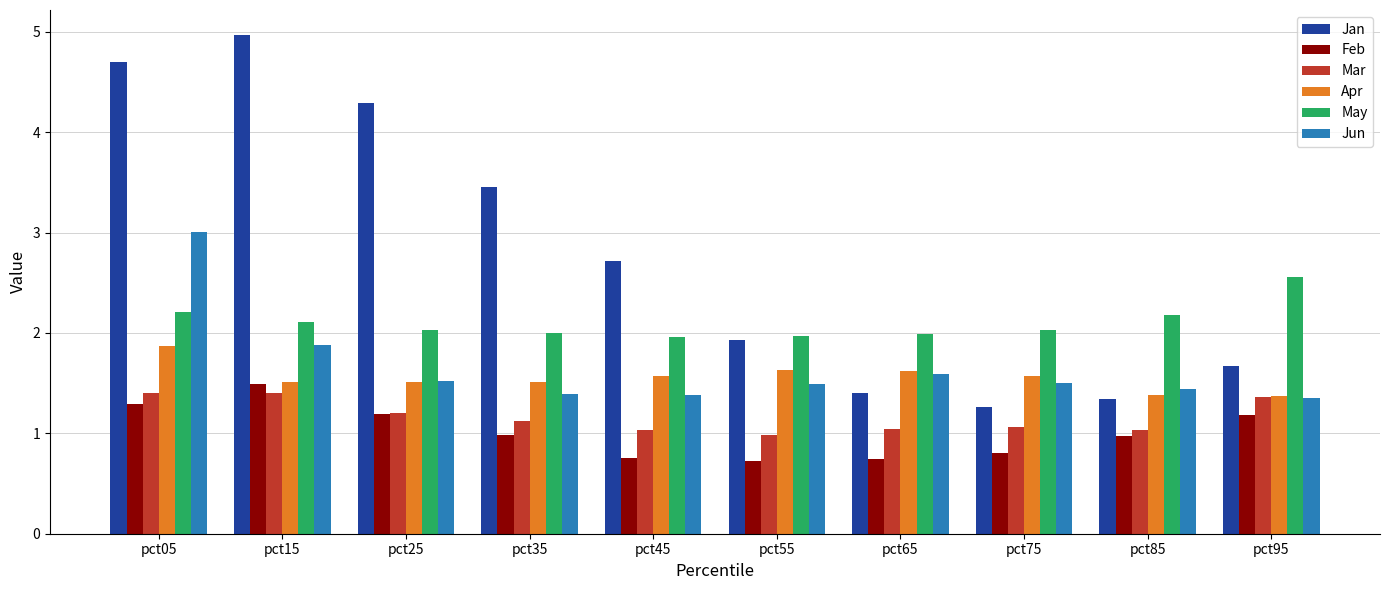

Which category has the highest value across all series?

pct15